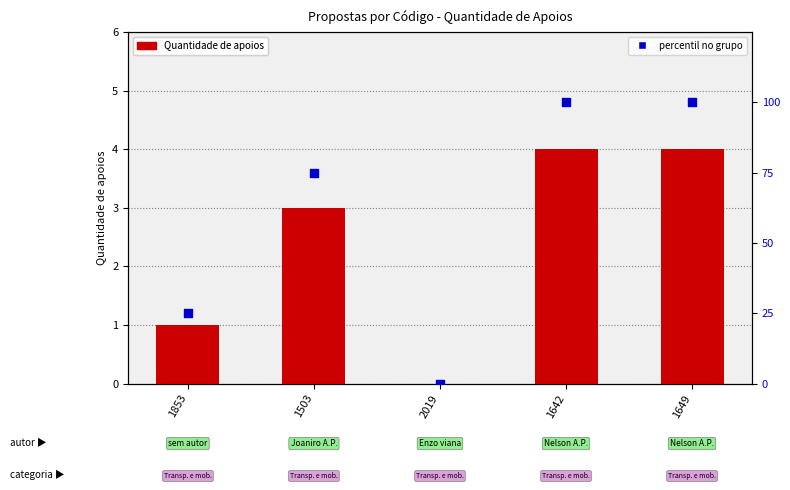

Which series contains the highest Y value?

percentil no grupo